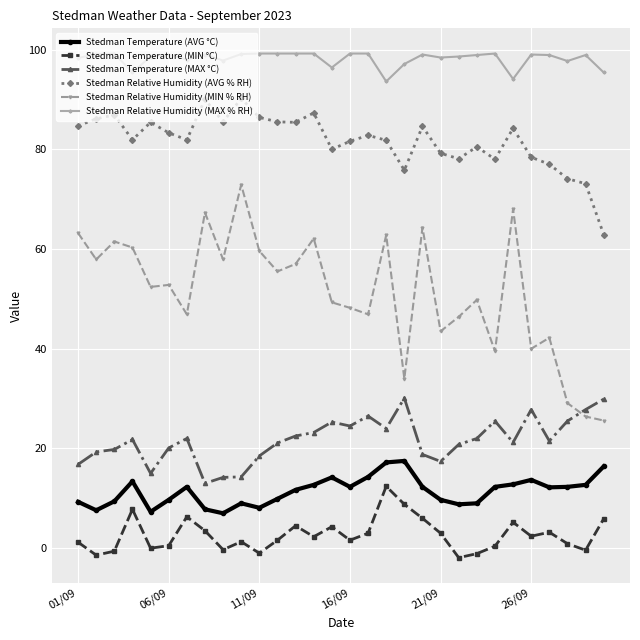

True or false: Stedman Relative Humidity (AVG % RH) has more than 1 points higher than both neighbors.

True